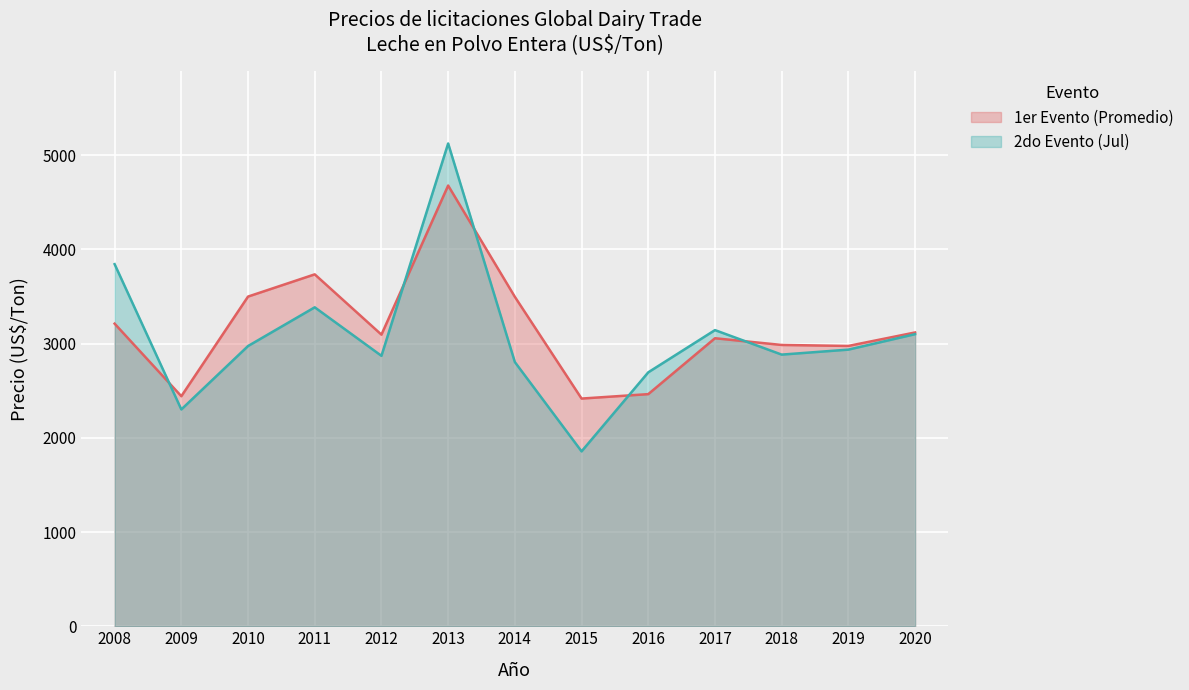

What is the spread (max minus min) of values at 2020?

18.0